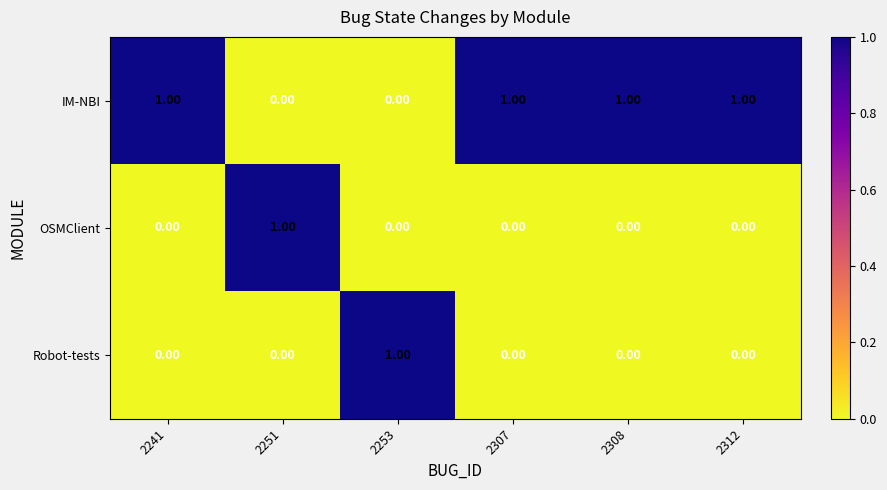

Which series has the largest total across all categories?

IM-NBI